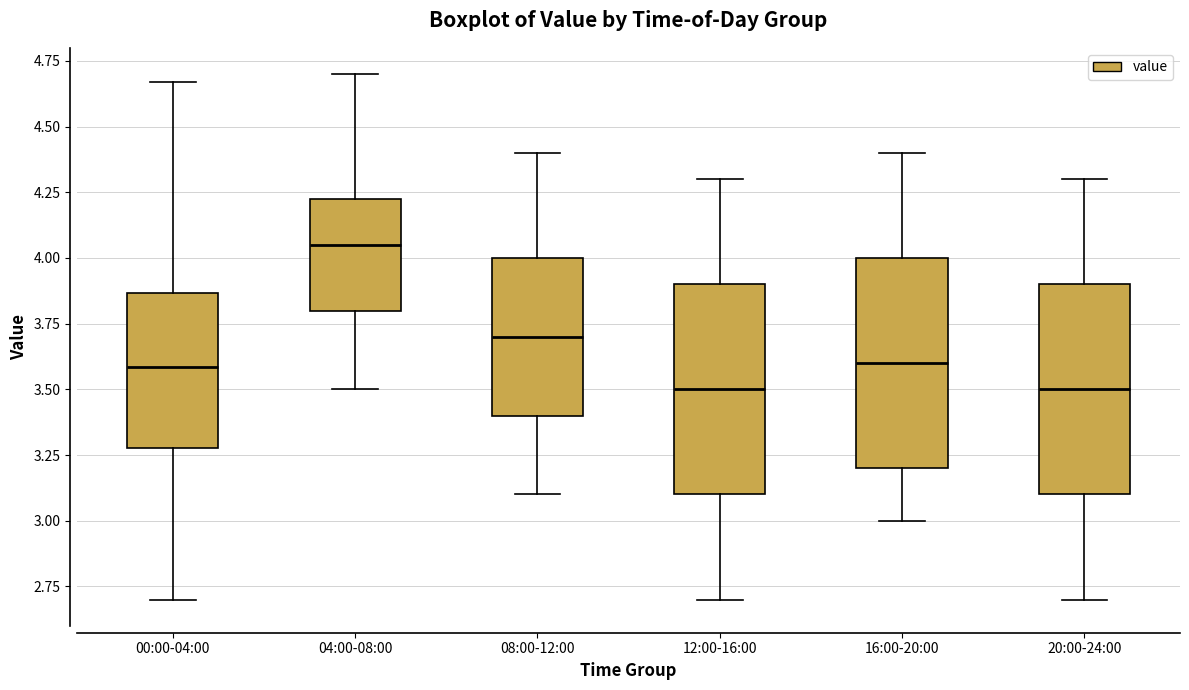

Reading left to right, transcribe this box plot: for each box, give where its median line is, the range the box spans, and where its two whiskers end, as read against the y-axis. The values are not printed on the chart, so give them approximately, as read against the axis.

00:00-04:00: median 3.60, box 3.30 to 3.85, whiskers 2.70 to 4.65
04:00-08:00: median 4.05, box 3.80 to 4.25, whiskers 3.50 to 4.70
08:00-12:00: median 3.70, box 3.40 to 4.00, whiskers 3.10 to 4.40
12:00-16:00: median 3.50, box 3.10 to 3.90, whiskers 2.70 to 4.30
16:00-20:00: median 3.60, box 3.20 to 4.00, whiskers 3.00 to 4.40
20:00-24:00: median 3.50, box 3.10 to 3.90, whiskers 2.70 to 4.30